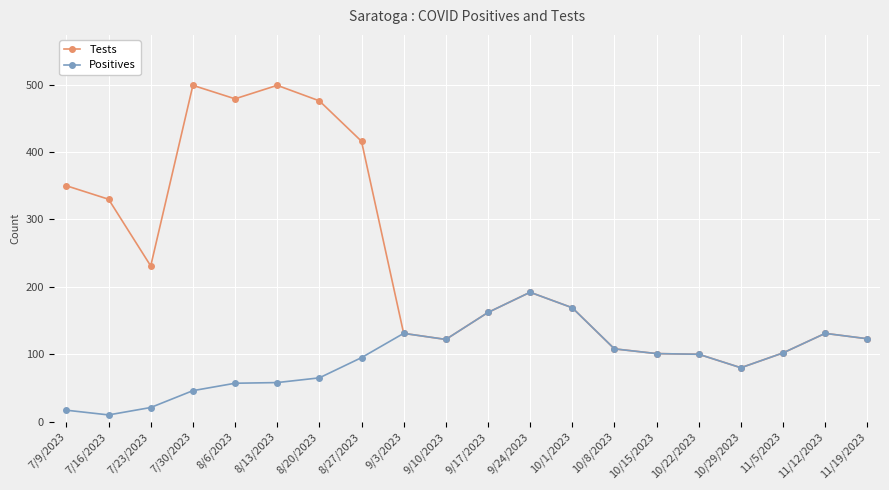

What is the maximum value for Tests?

499